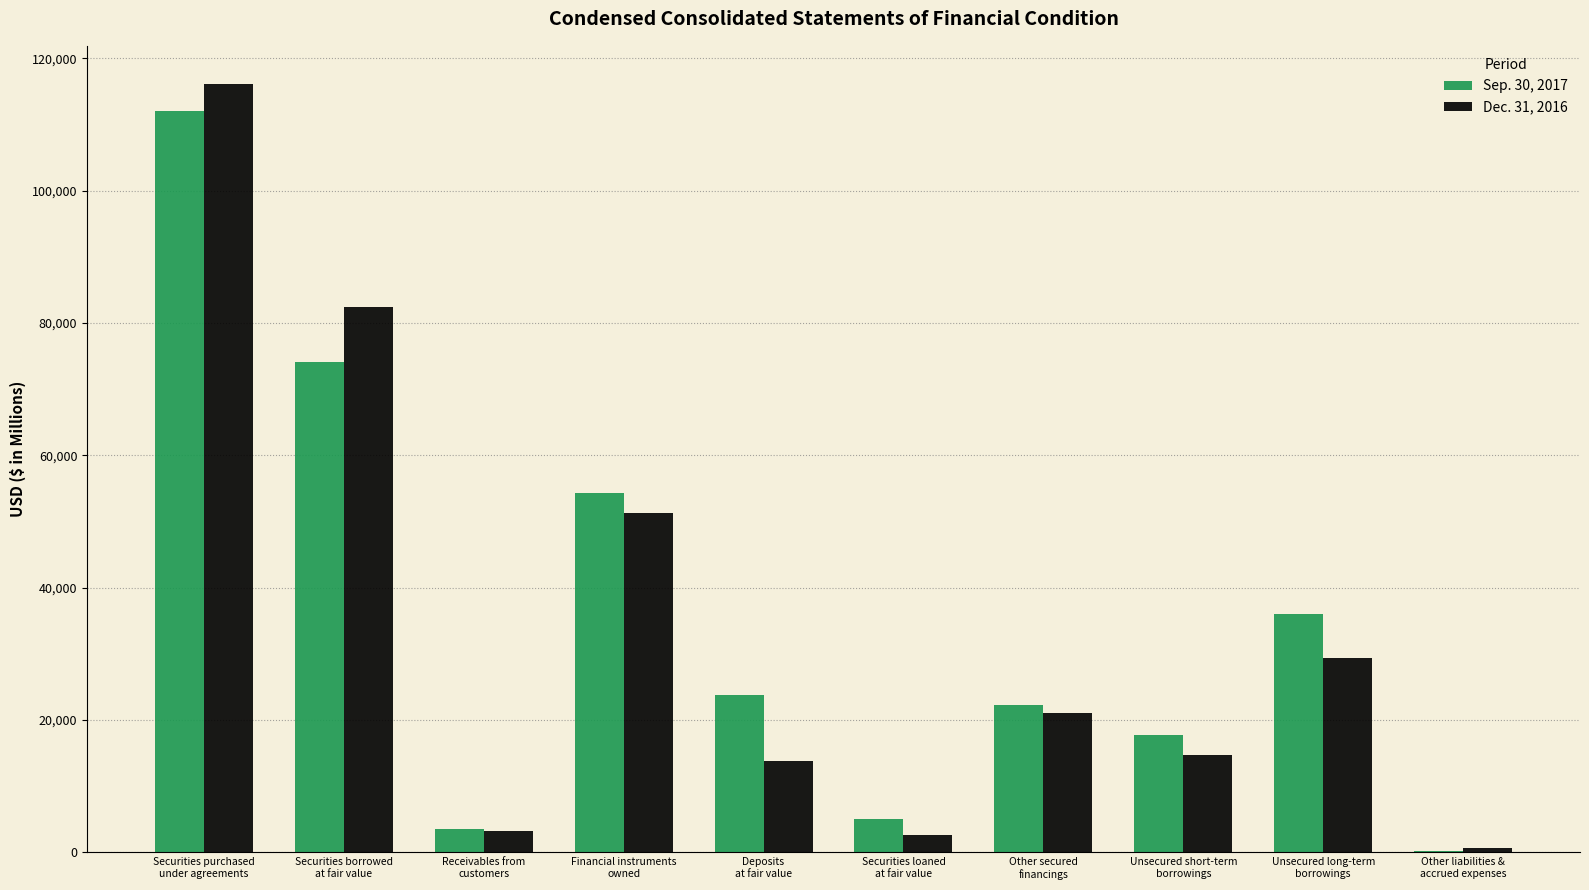

True or false: Sep. 30, 2017 has a value of 54266 at Financial instruments
owned.

True